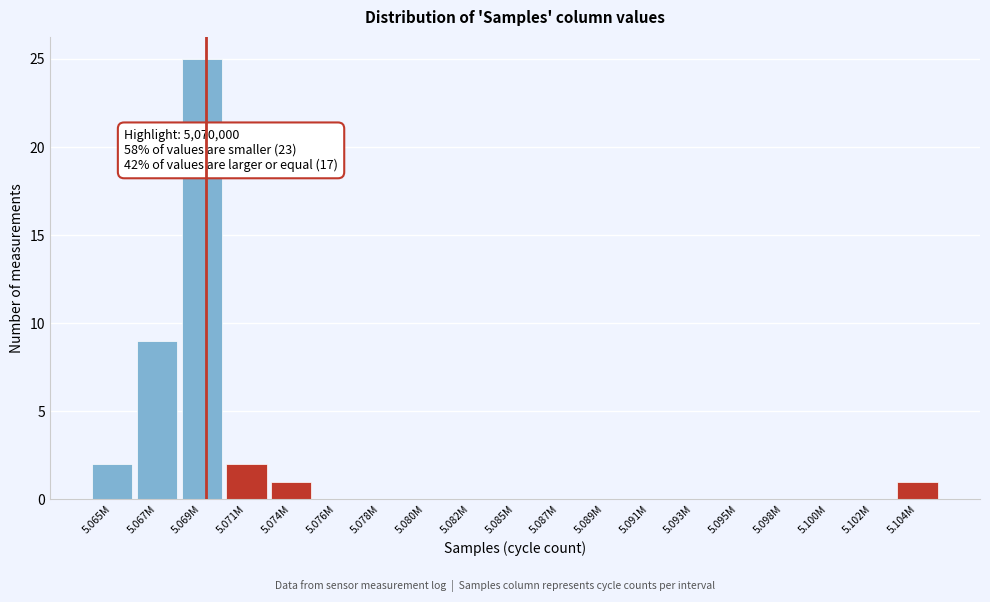

Reading right to left, transcribe all the data shown in this chart.

5.104M=1	5.102M=0	5.100M=0	5.098M=0	5.095M=0	5.093M=0	5.091M=0	5.089M=0	5.087M=0	5.085M=0	5.082M=0	5.080M=0	5.078M=0	5.076M=0	5.074M=1	5.071M=2	5.069M=25	5.067M=9	5.065M=2